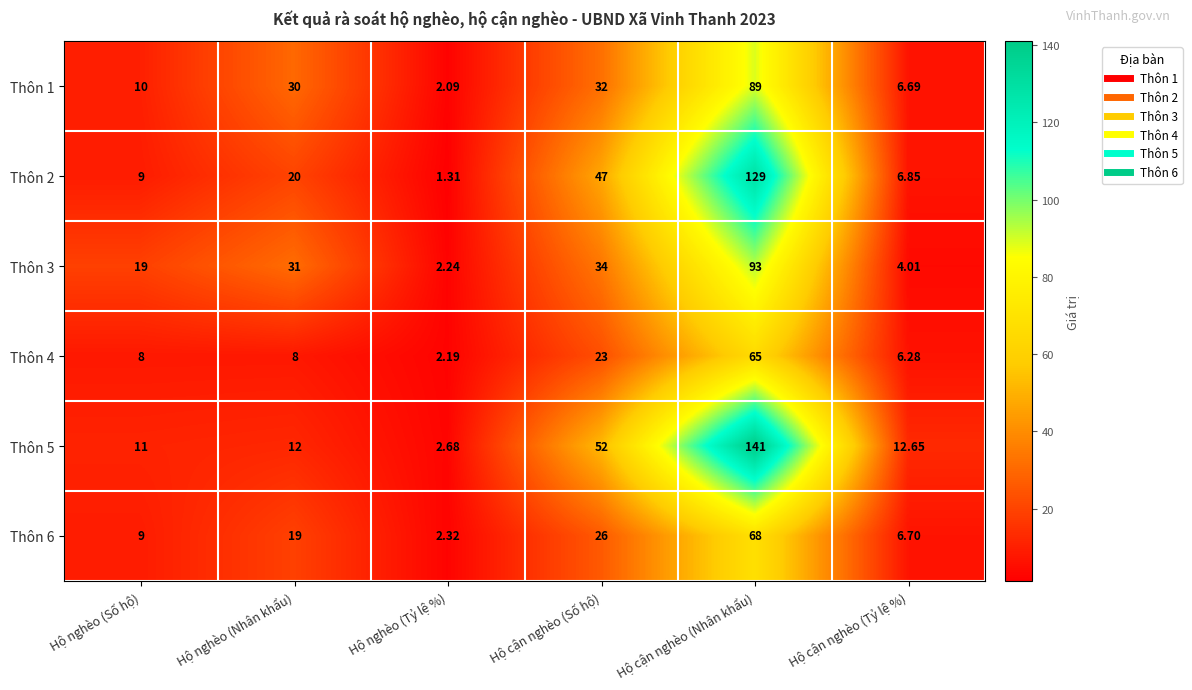

List the labels in order of Thôn 2 value, largest first.

Hộ cận nghèo (Nhân khẩu), Hộ cận nghèo (Số hộ), Hộ nghèo (Nhân khẩu), Hộ nghèo (Số hộ), Hộ cận nghèo (Tỷ lệ %), Hộ nghèo (Tỷ lệ %)